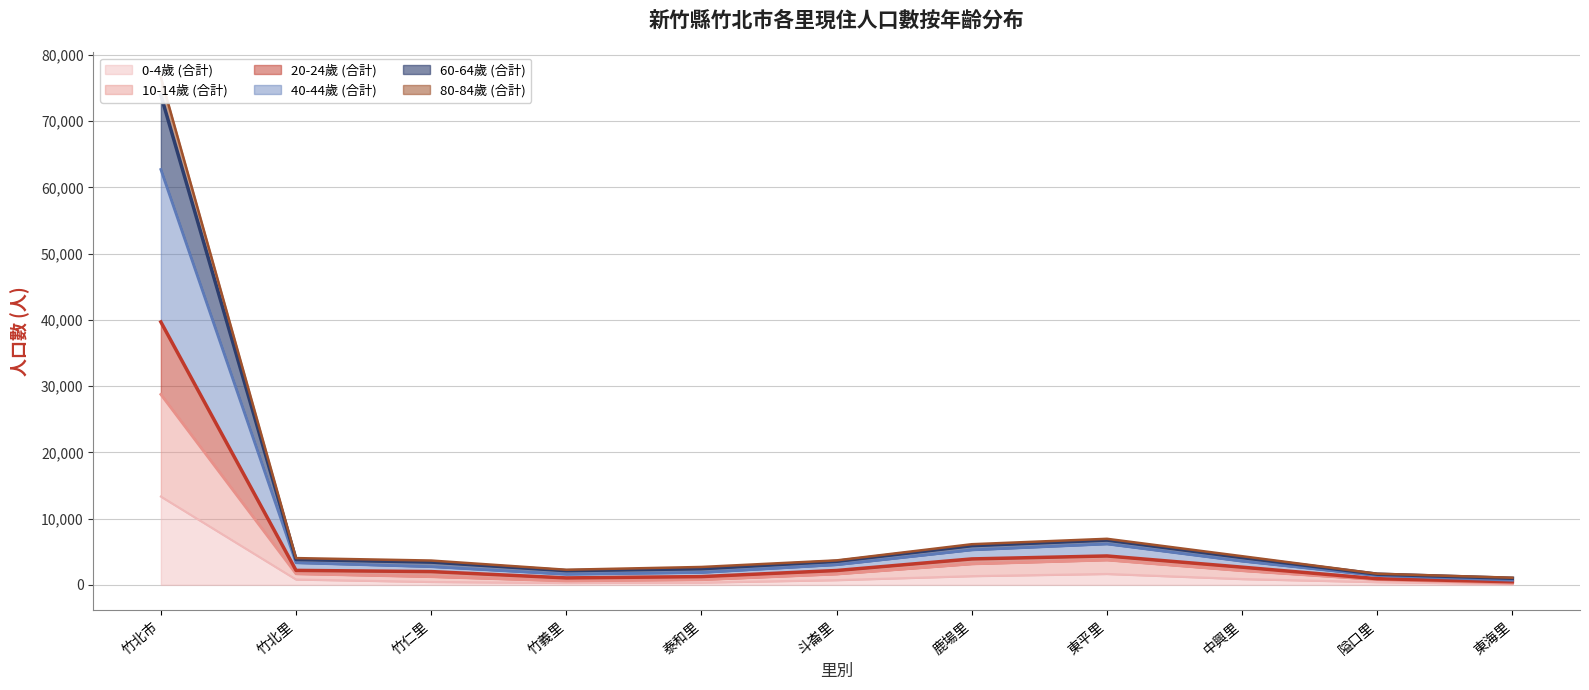

In 0-4歲 (合計), how many points are higher than both neighbors (excluding endpoints)?

1